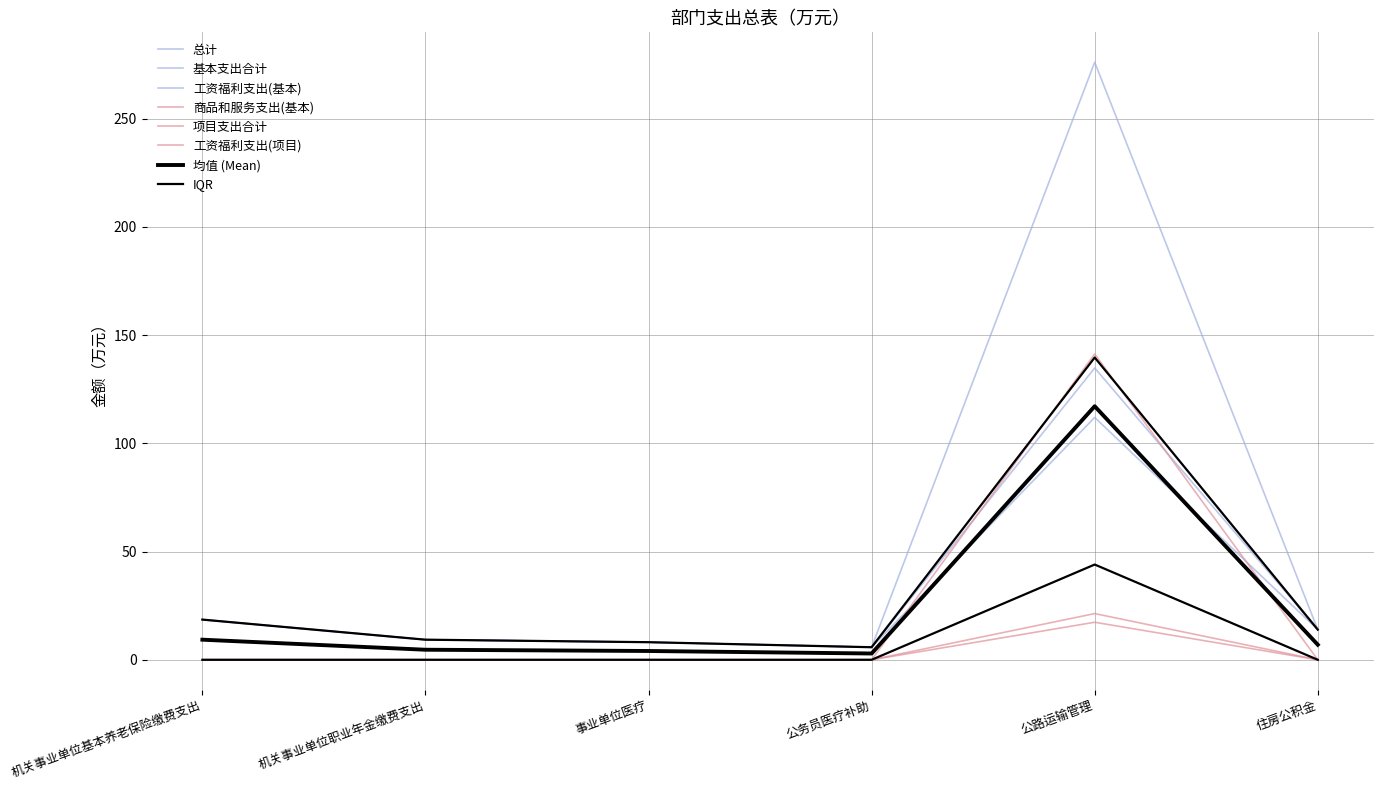

How many lines are shown in the chart?

6